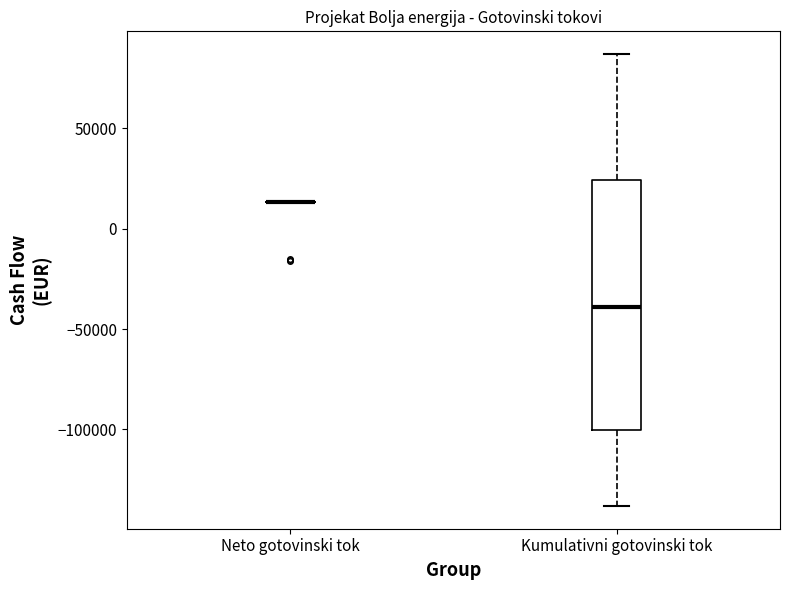

Reading left to right, transcribe this box plot: for each box, give where its median line is, the range the box spans, and where its two whiskers end, as read against the y-axis. The values are not printed on the chart, so give them approximately, as read against the axis.

Neto gotovinski tok: box collapsed to a line at 15000, whiskers 15000 to 15000
Kumulativni gotovinski tok: median -40000, box -100000 to 25000, whiskers -140000 to 85000